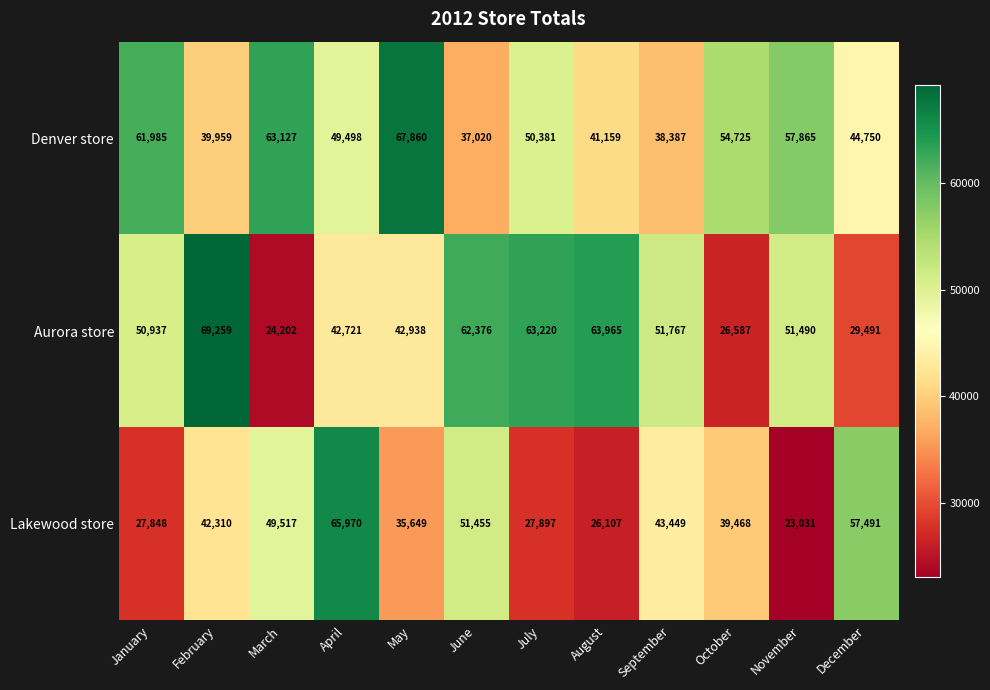

Between June and December, which series saw the biggest shift?

Aurora store